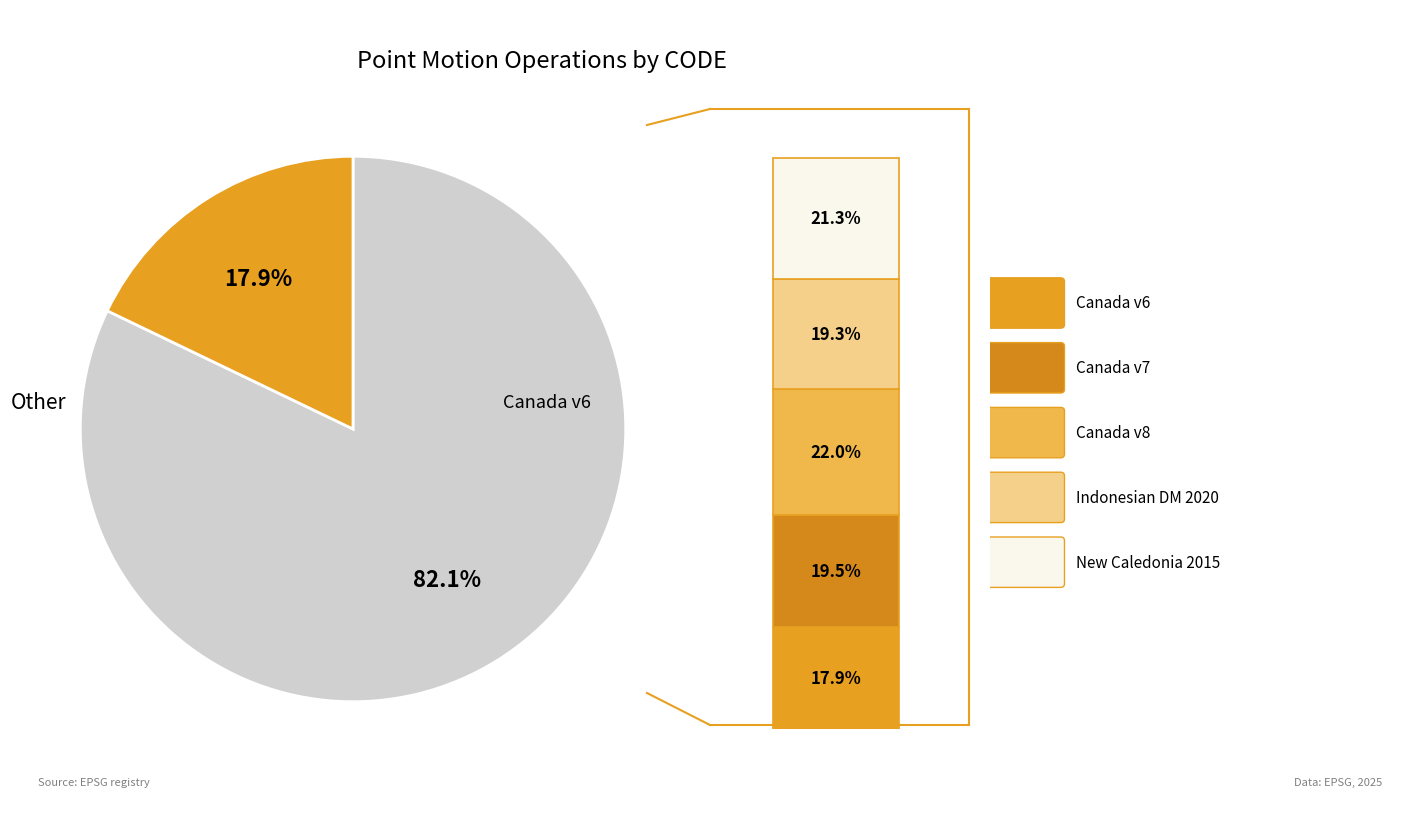

Is it true that Indonesian Deformation Model 2020 is 19% of the pie?

True